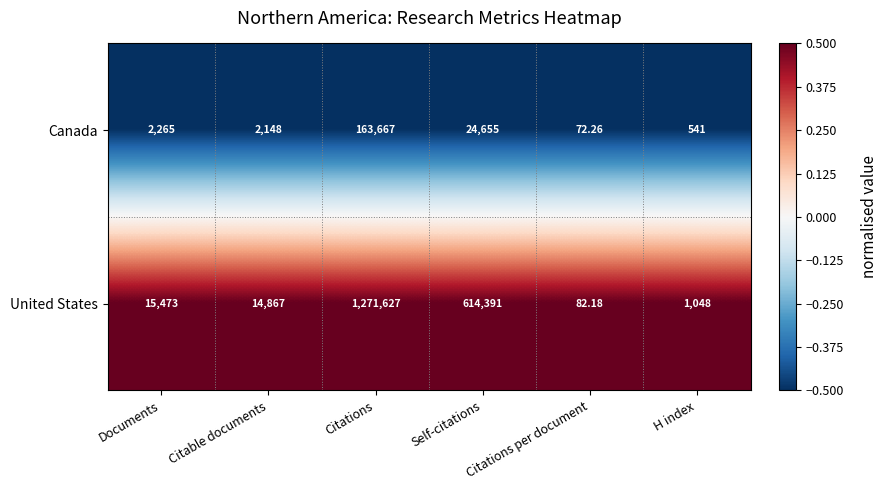

At Citations, list the series in order from largest to smallest.

United States, Canada